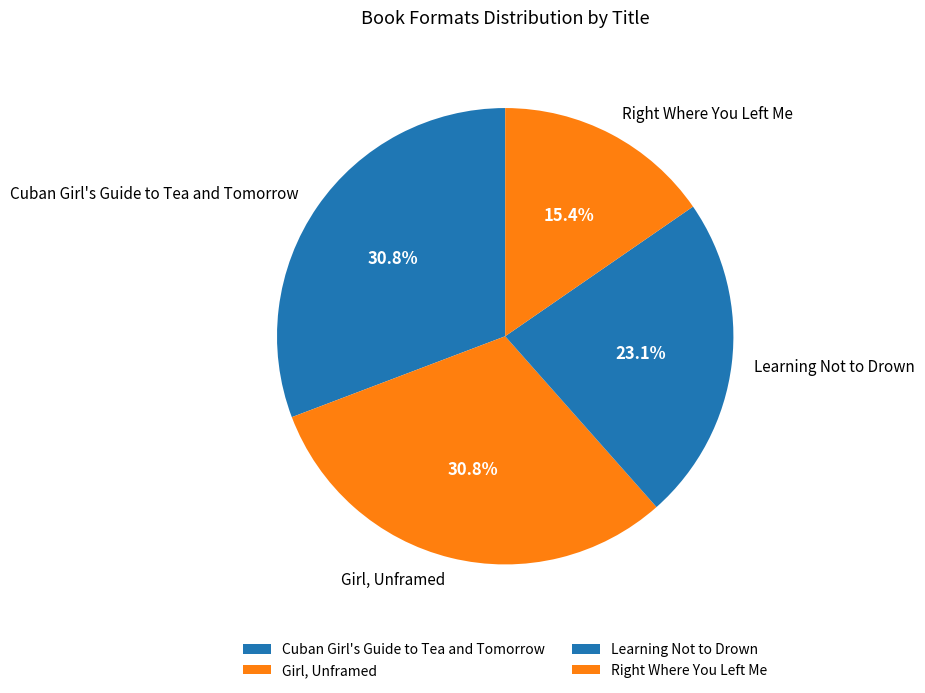

True or false: Girl, Unframed accounts for 31% of the total.

True